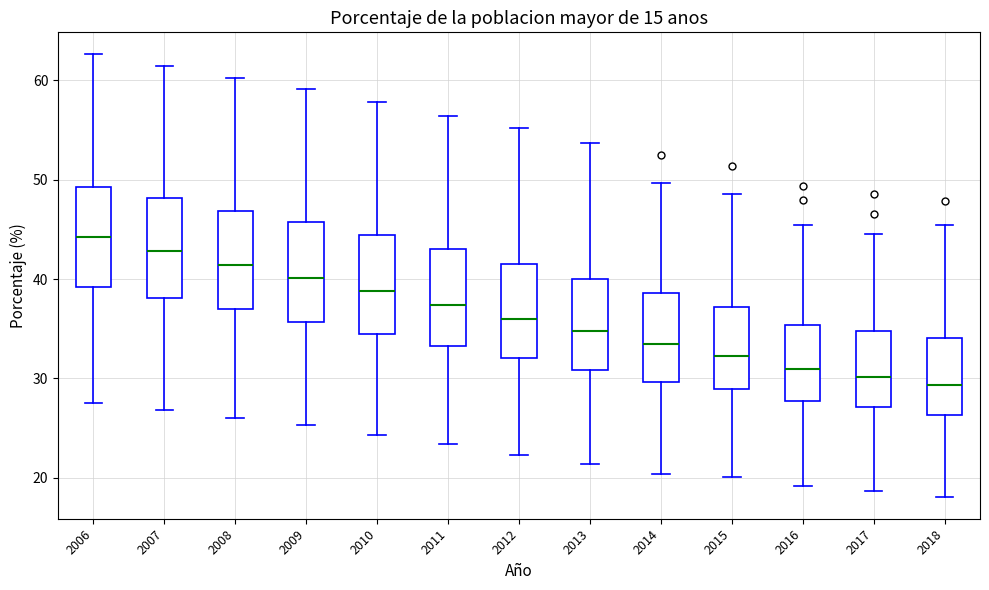

Reading left to right, transcribe this box plot: for each box, give where its median line is, the range the box spans, and where its two whiskers end, as read against the y-axis. The values are not printed on the chart, so give them approximately, as read against the axis.

2006: median 44, box 39 to 49, whiskers 28 to 63
2007: median 43, box 38 to 48, whiskers 27 to 61
2008: median 41, box 37 to 47, whiskers 26 to 60
2009: median 40, box 36 to 46, whiskers 25 to 59
2010: median 39, box 34 to 44, whiskers 24 to 58
2011: median 37, box 33 to 43, whiskers 23 to 56
2012: median 36, box 32 to 42, whiskers 22 to 55
2013: median 35, box 31 to 40, whiskers 21 to 54
2014: median 34, box 30 to 39, whiskers 20 to 50
2015: median 32, box 29 to 37, whiskers 20 to 49
2016: median 31, box 28 to 35, whiskers 19 to 45
2017: median 30, box 27 to 35, whiskers 19 to 45
2018: median 29, box 26 to 34, whiskers 18 to 45